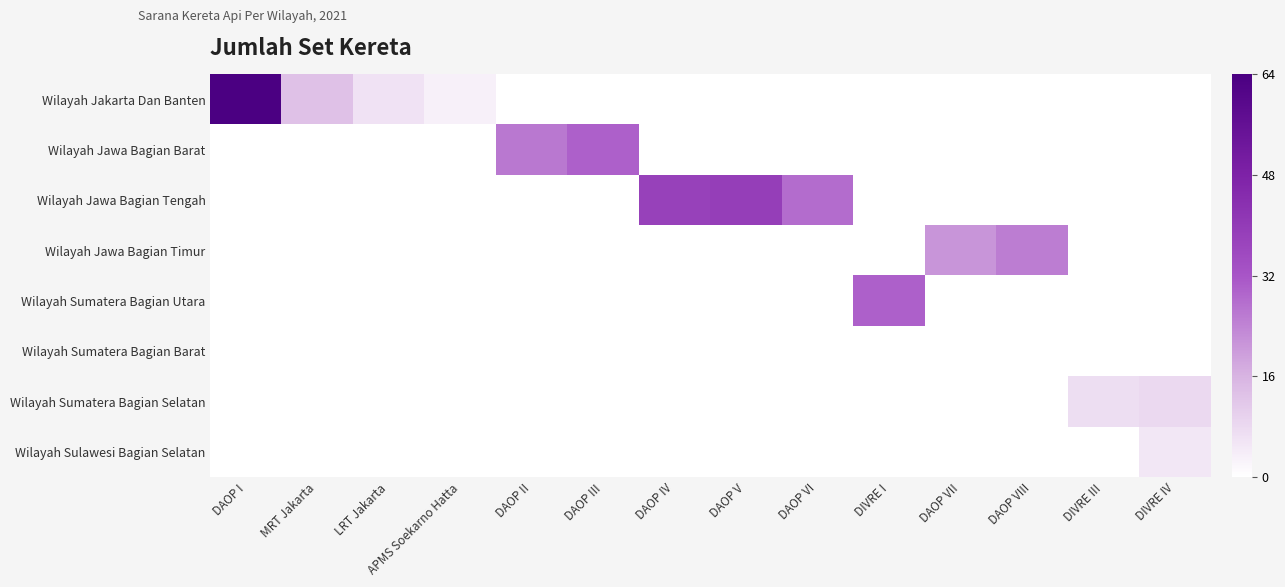

Which series has the widest spread of values?

Wilayah Jakarta Dan Banten